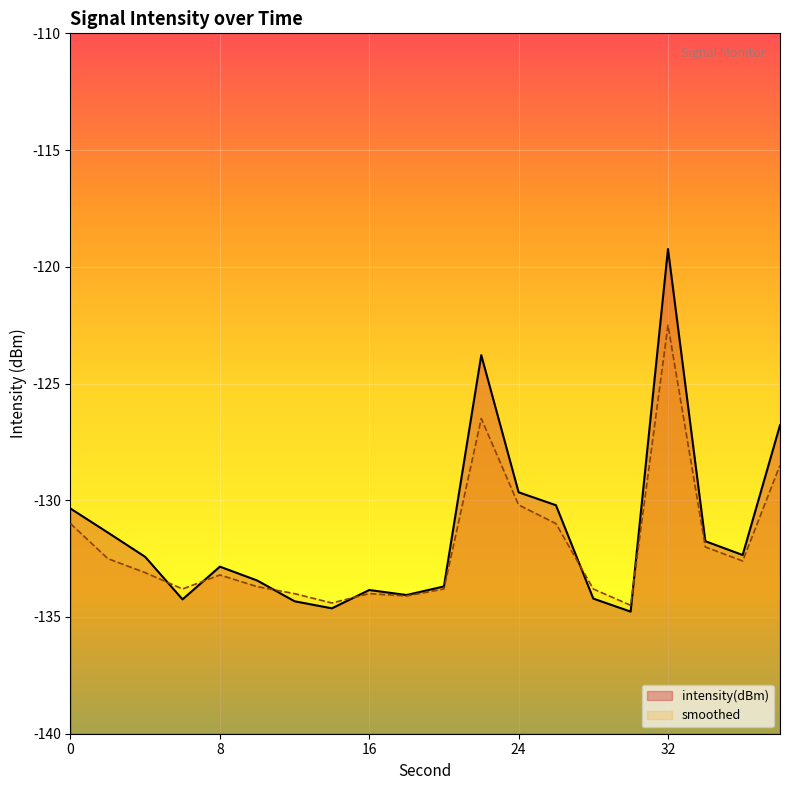

The value of smoothed at 8 is -61.9. True or false?

False